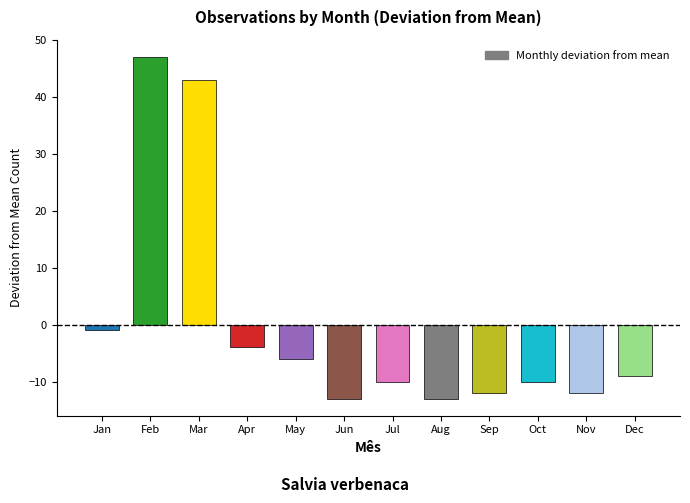

Reading left to right, extract all data points from this chart.

-1	47	43	-4	-6	-13	-10	-13	-12	-10	-12	-9